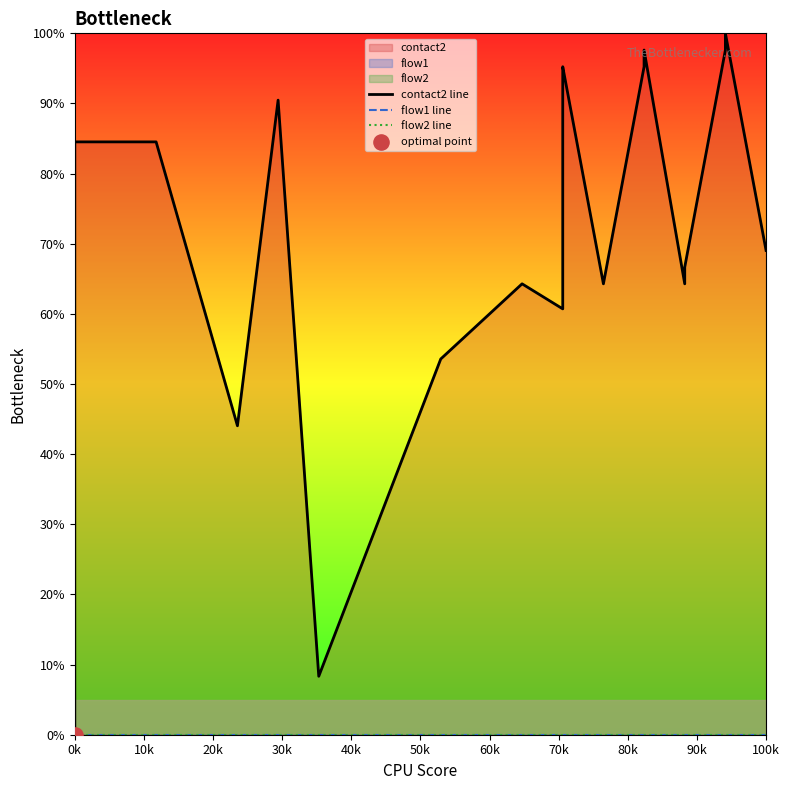

Which series has the widest spread of Y values?

contact2 line